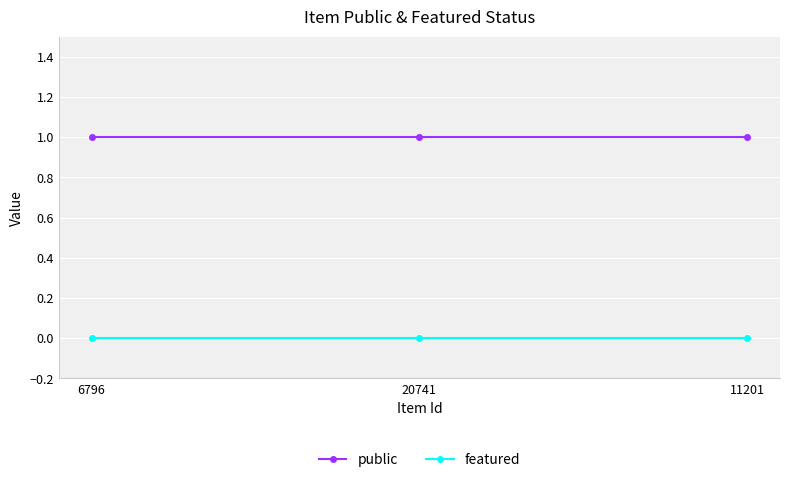

Which series has the largest total across all categories?

public